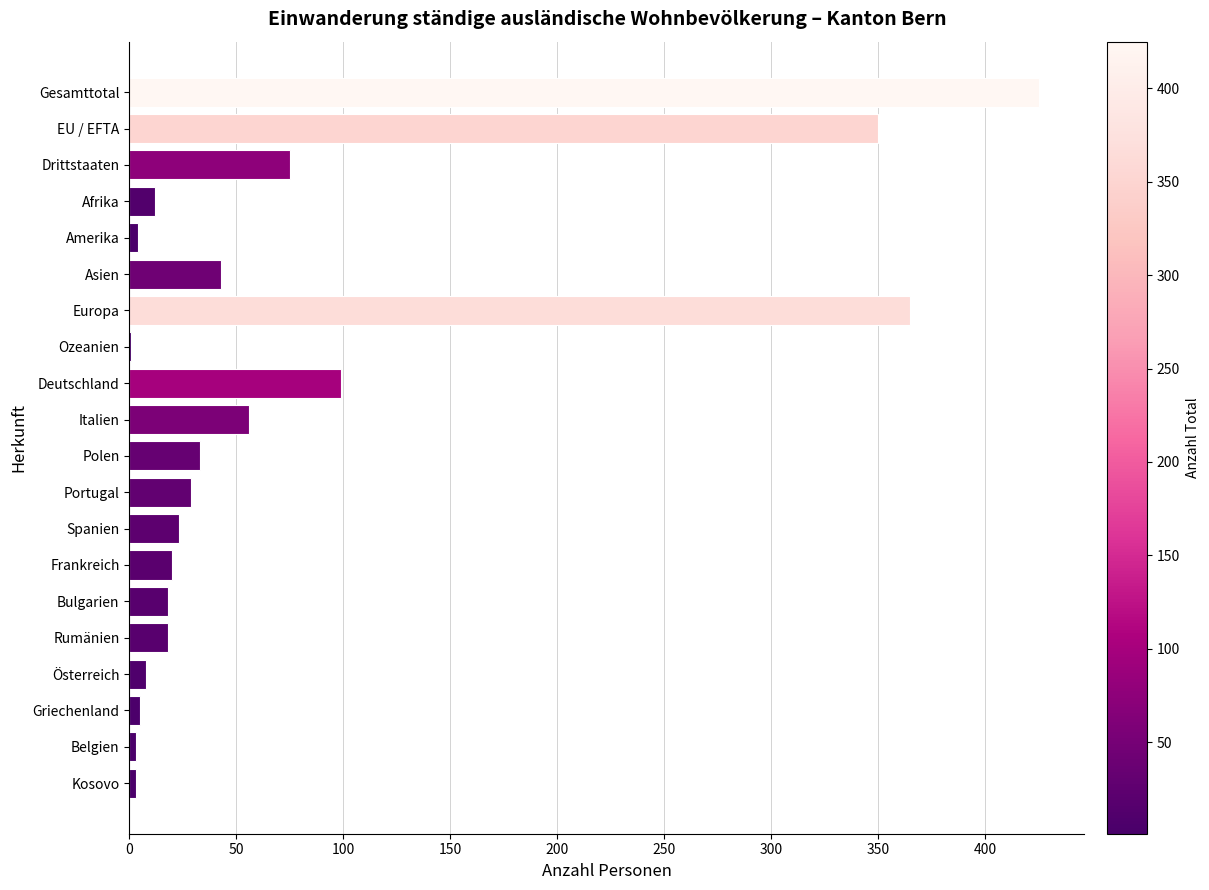

True or false: the data shows 33 at Polen.

True